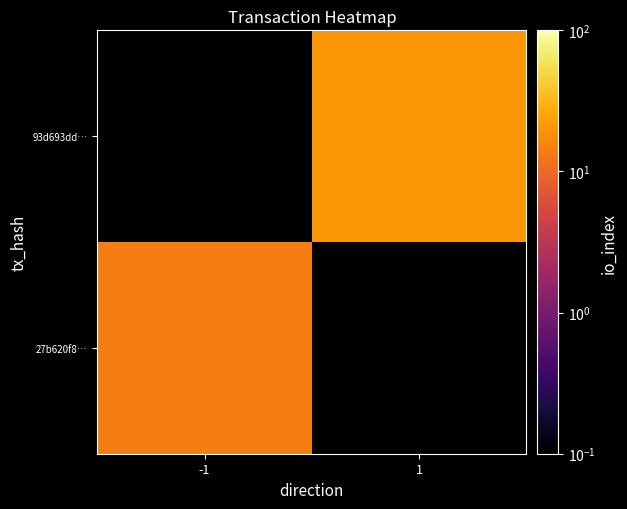

Rank the series by their average value, from highest to lowest.

27b620f8…, 93d693dd…